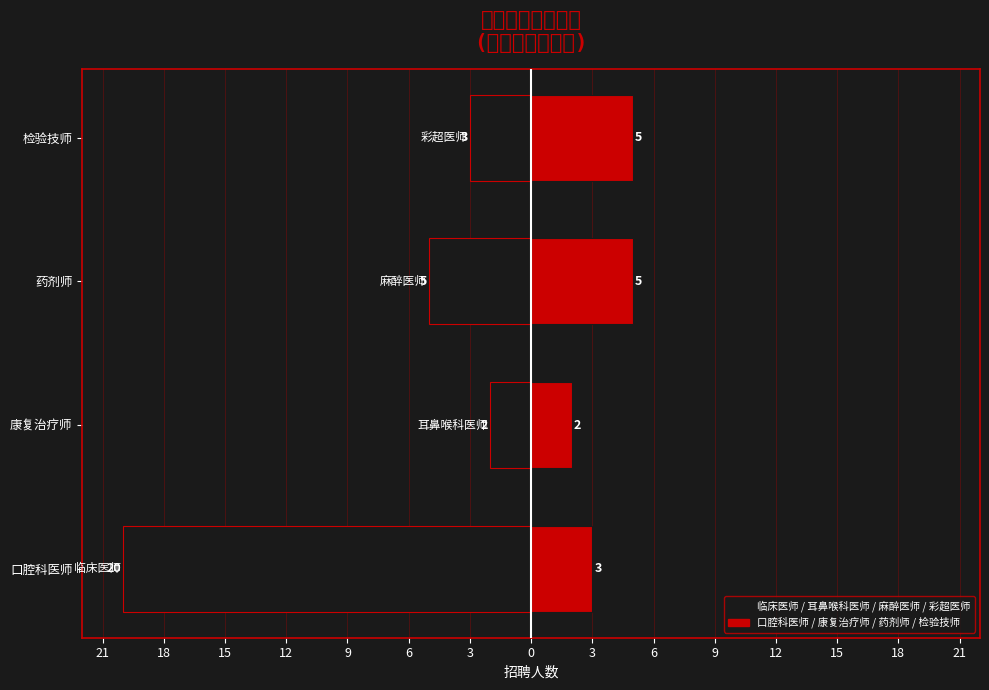

Reading right to left, list all the values displayed in this chart.

第1-4岗位: -3	-5	-2	-20
第5-8岗位: 5	5	2	3